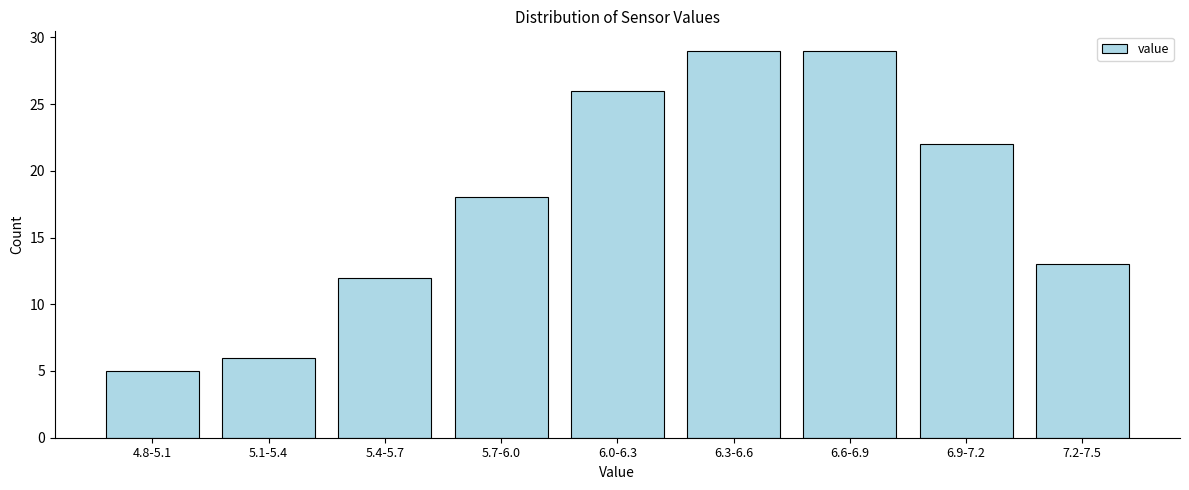

Reading left to right, transcribe all the data shown in this chart.

5	6	12	18	26	29	29	22	13